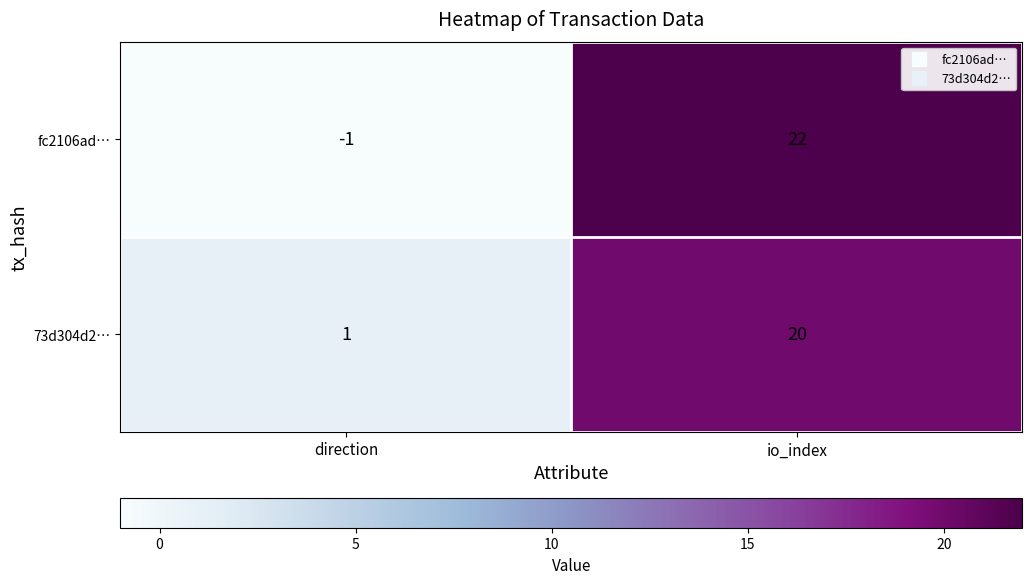

True or false: 73d304d2… has a value of 26 at io_index.

False